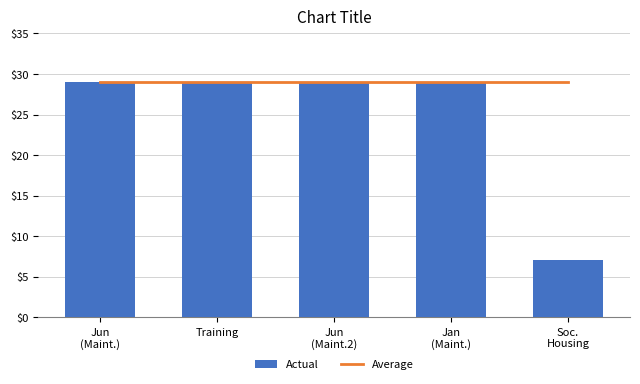

True or false: Average has a value of 20 at Jan
(Maint.).

False